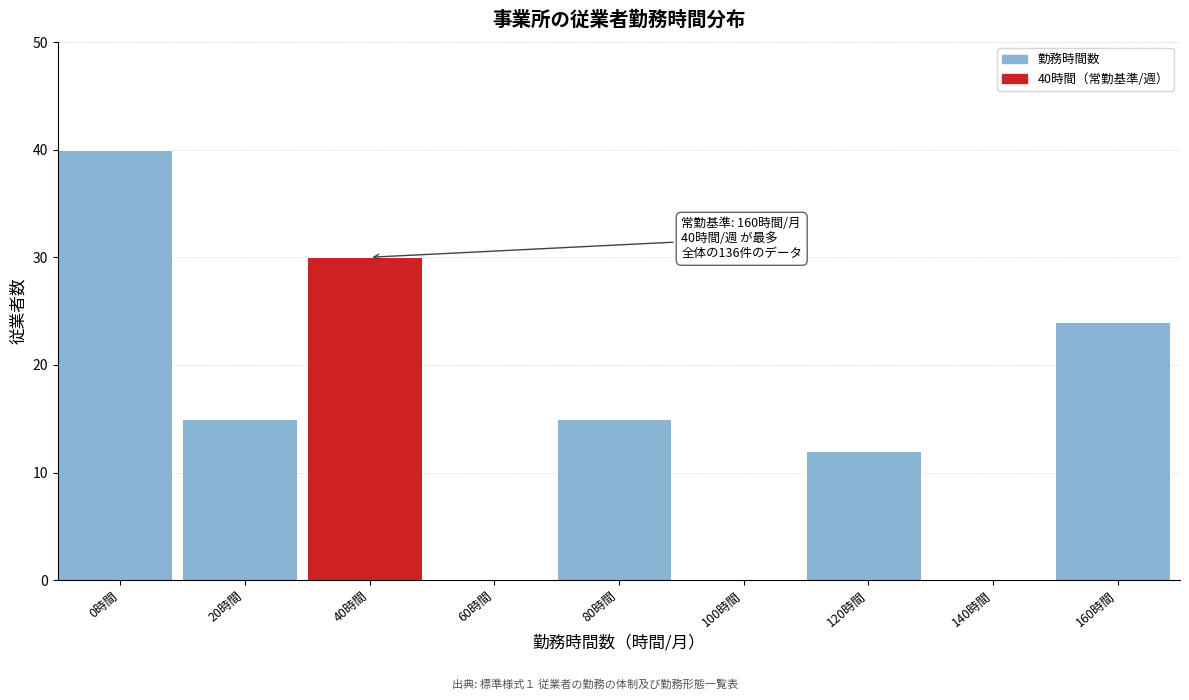

Reading left to right, extract all data points from this chart.

0時間=40	20時間=15	40時間=30	60時間=0	80時間=15	100時間=0	120時間=12	140時間=0	160時間=24